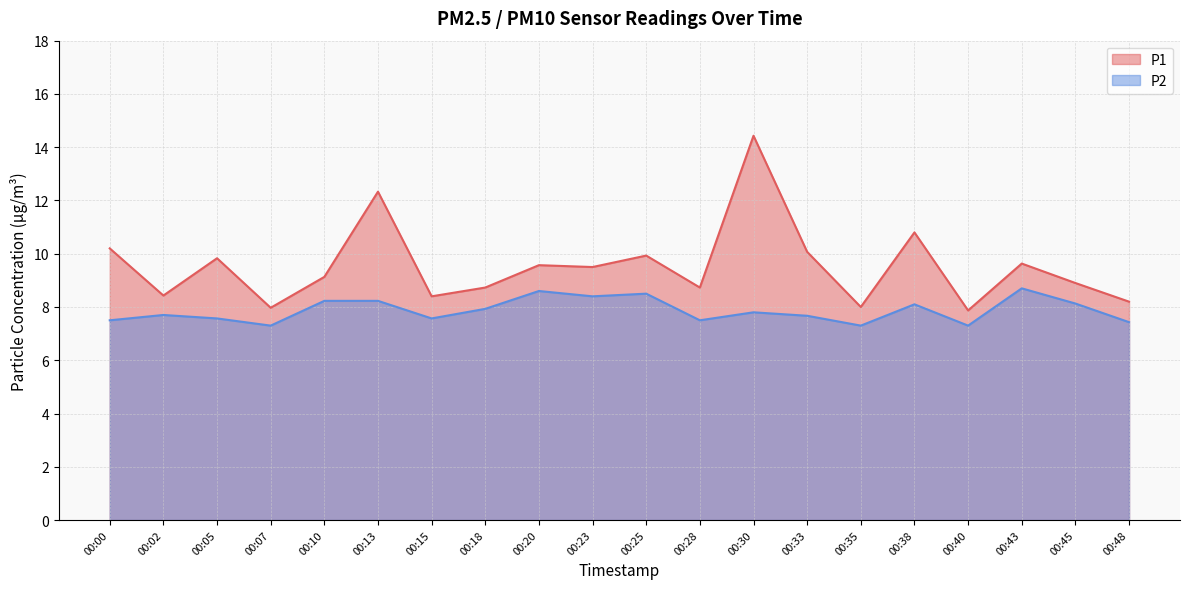

Which series has the widest spread of values?

P1